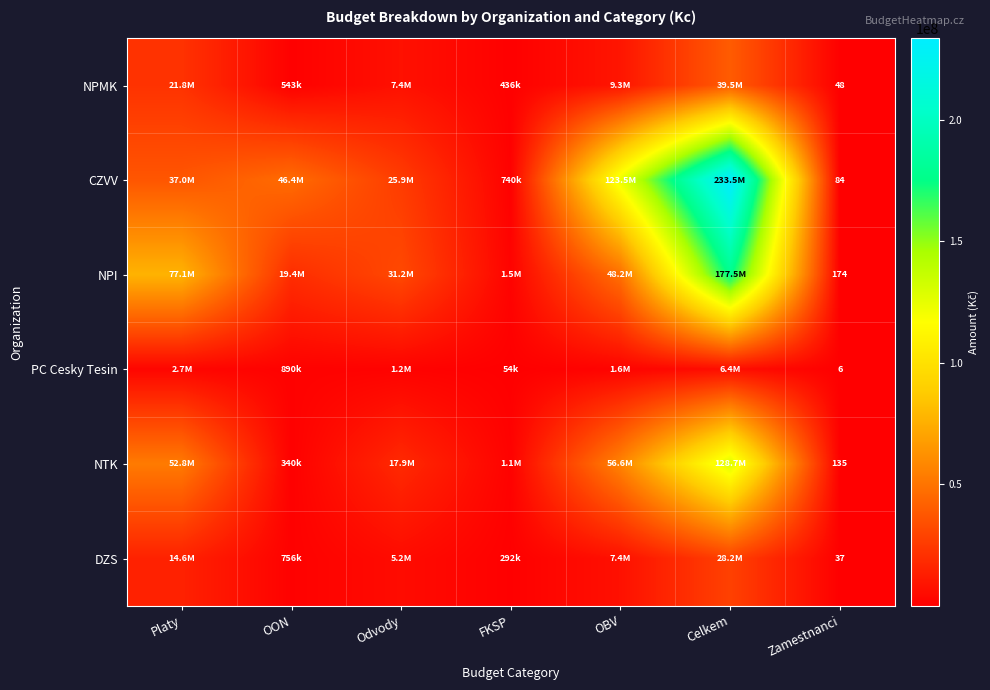

The value of DZS at Zamestnanci is 37. True or false?

True